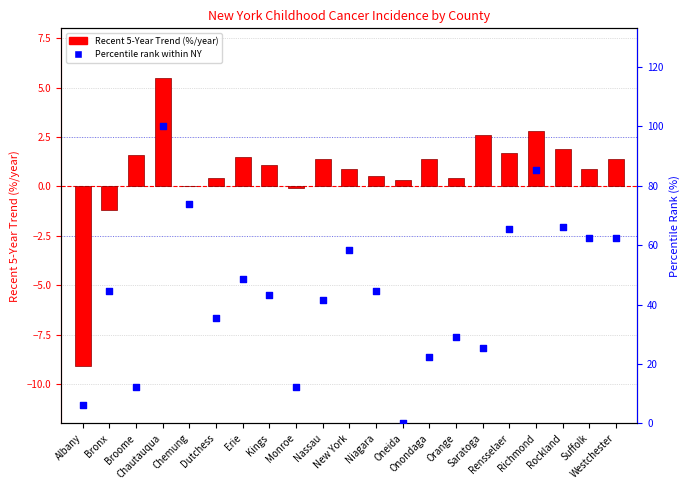

Which series has the largest total across all categories?

Percentile rank within NY